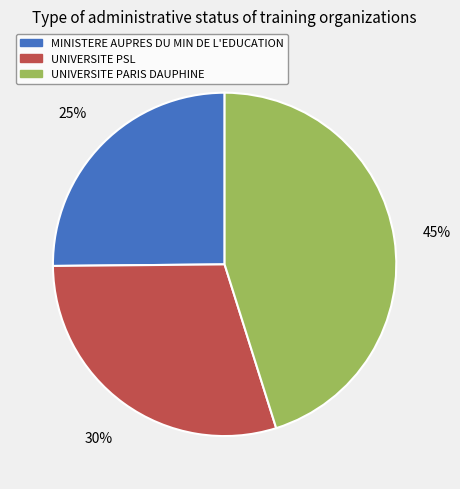

The UNIVERSITE PSL slice represents 30% of the pie. True or false?

True